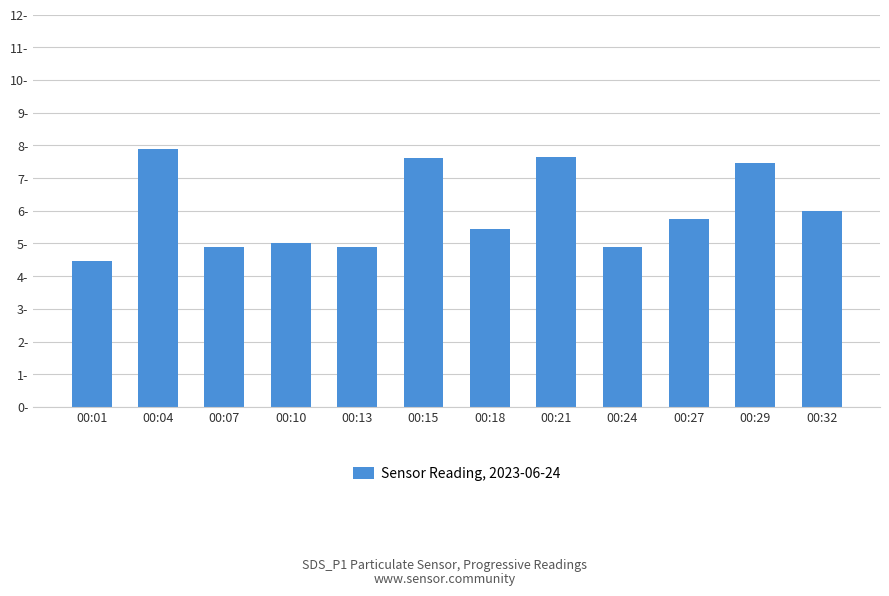

What is the difference between the maximum and minimum values?

3.4